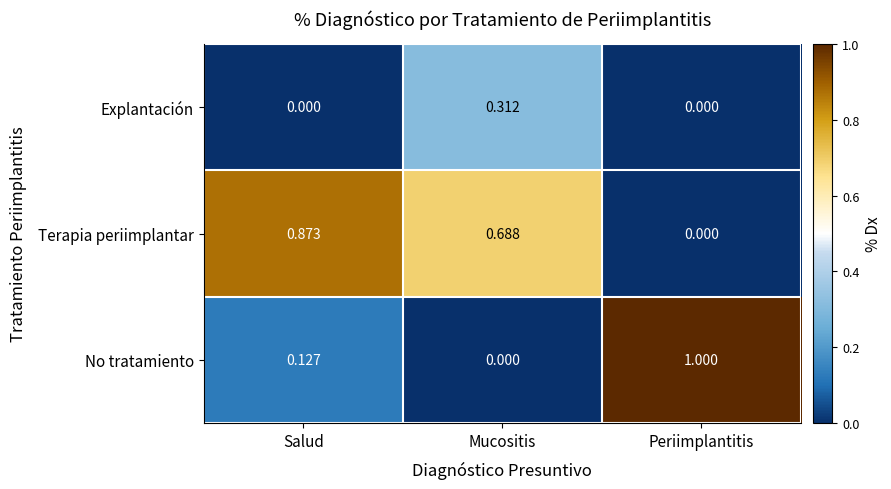

Is the value of Terapia periimplantar at Mucositis greater than the value of No tratamiento at Salud?

Yes